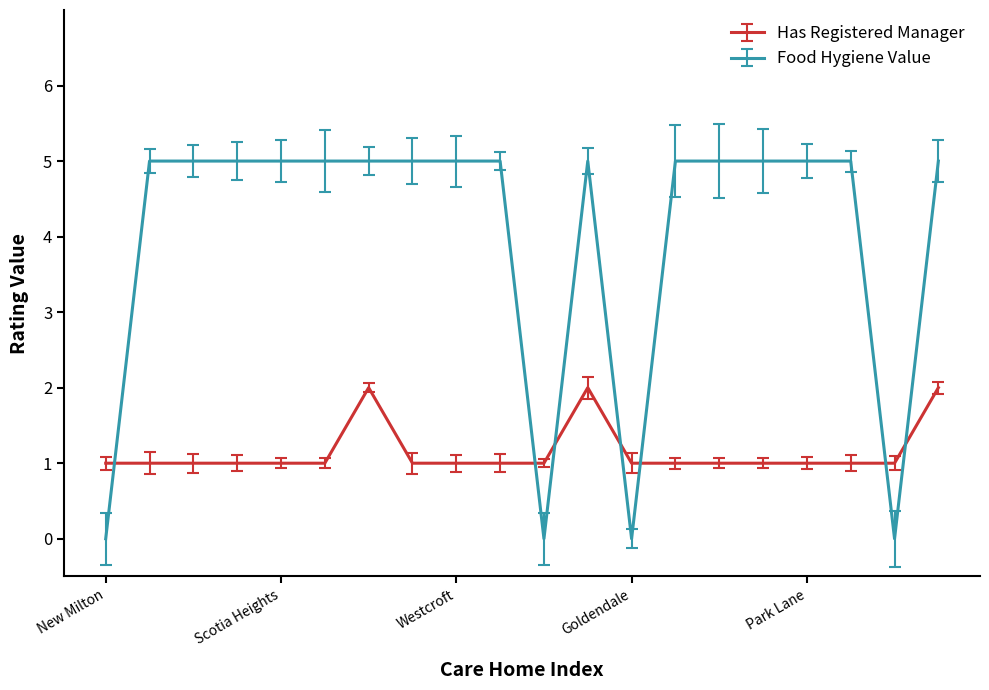

True or false: Has Registered Manager has more than 1 points higher than both neighbors.

True